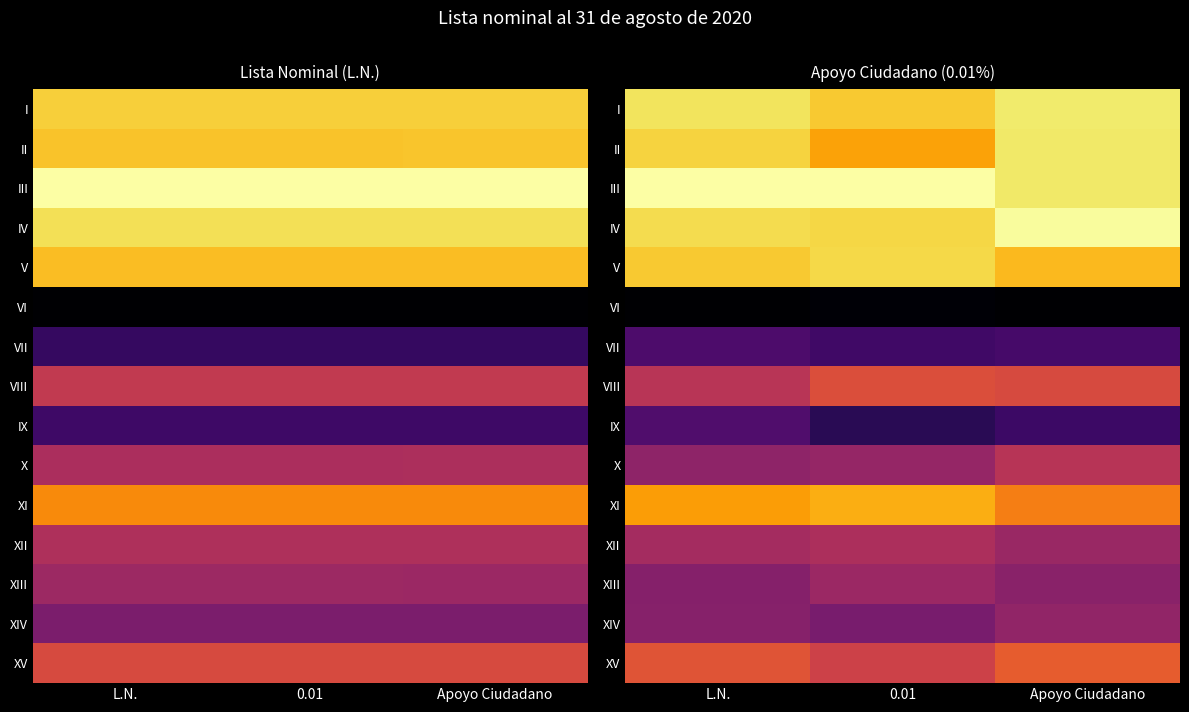

What is the total value across all series at 0.01?

8.4